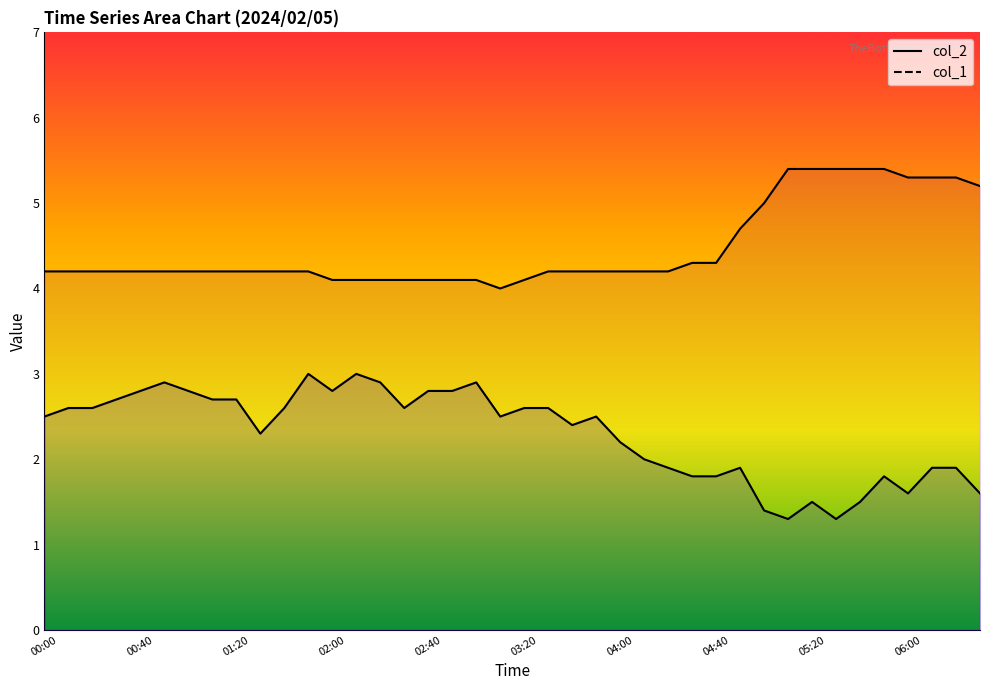

Which category has the lowest value in the col_1 series?

03:10